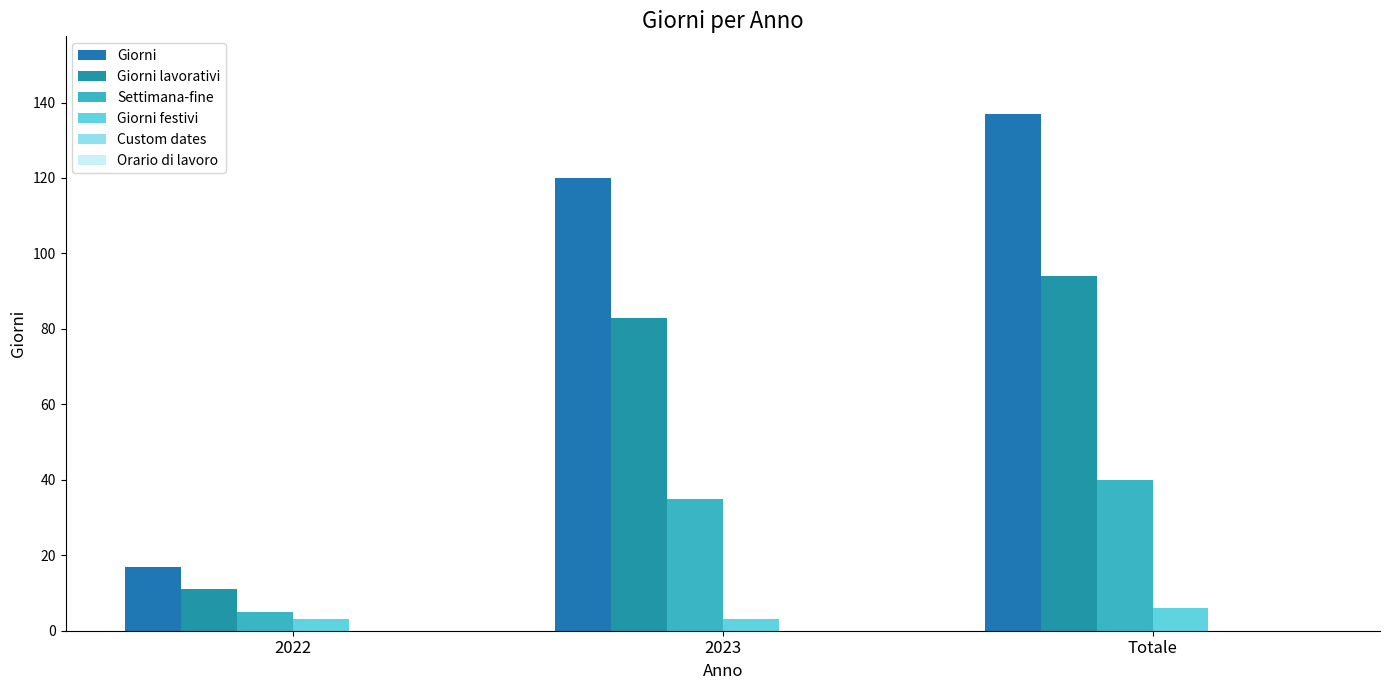

How many series are shown in this chart?

4